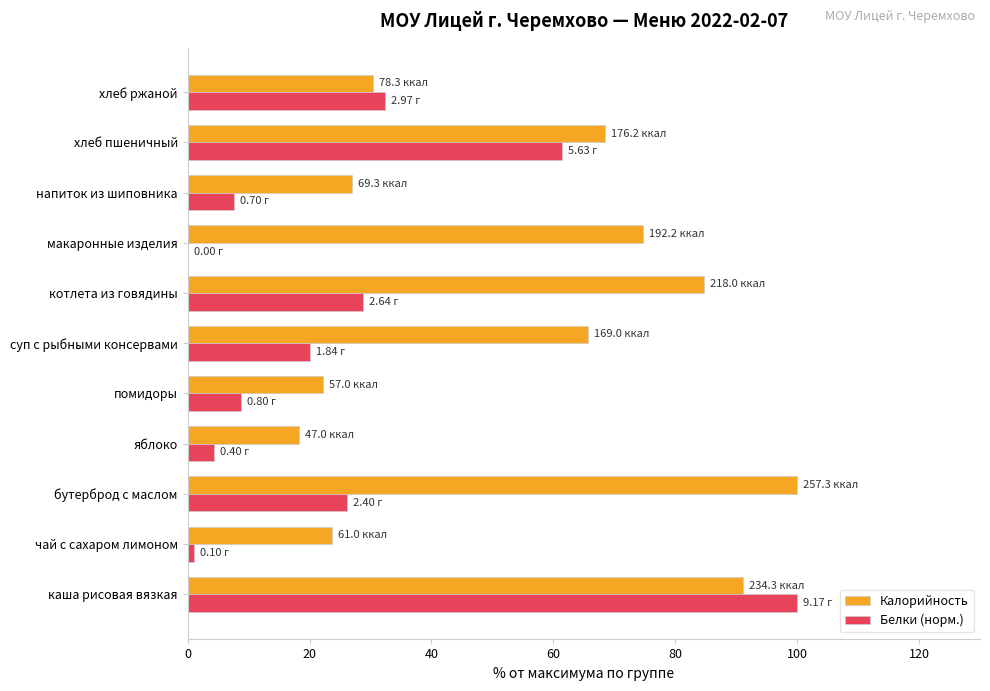

Between яблоко and напиток из шиповника, which series saw the biggest shift?

Калорийность